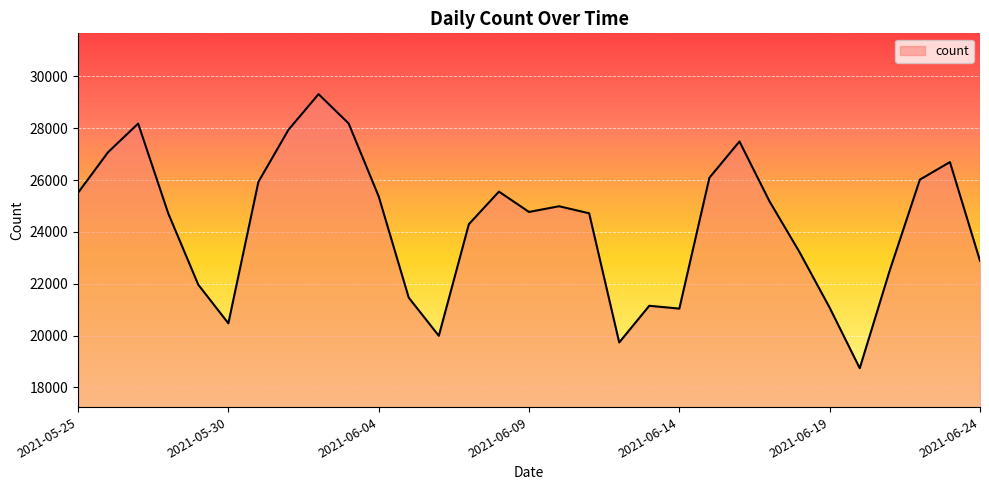

What is the smallest value displayed?

18744